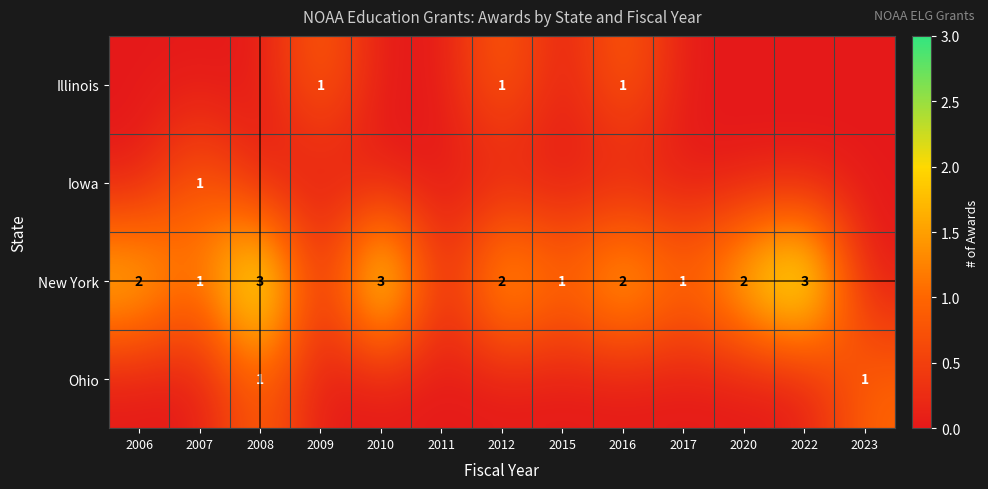

Count the number of data series in this chart.

4